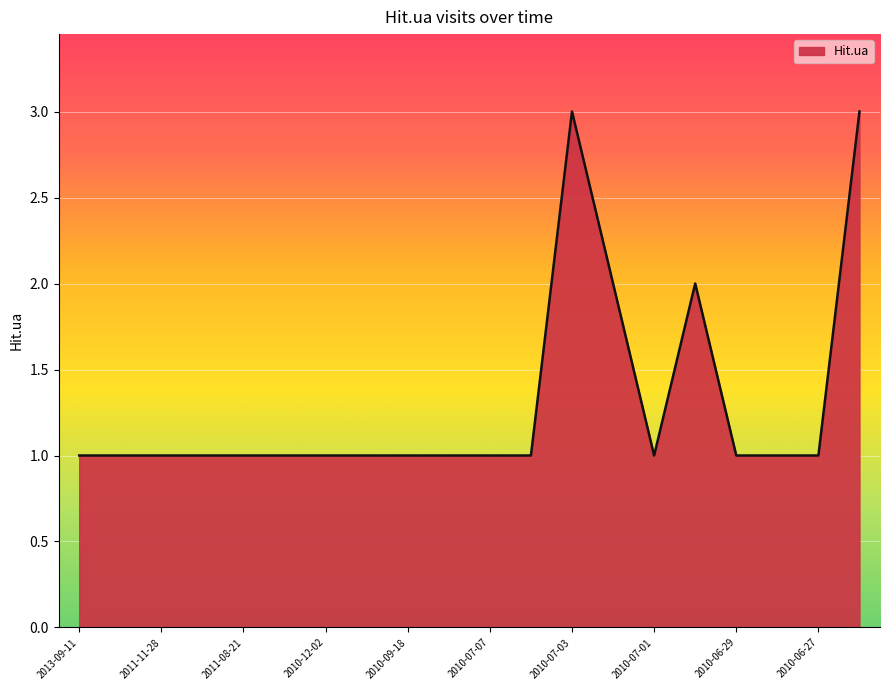

What is the greatest value displayed?

3